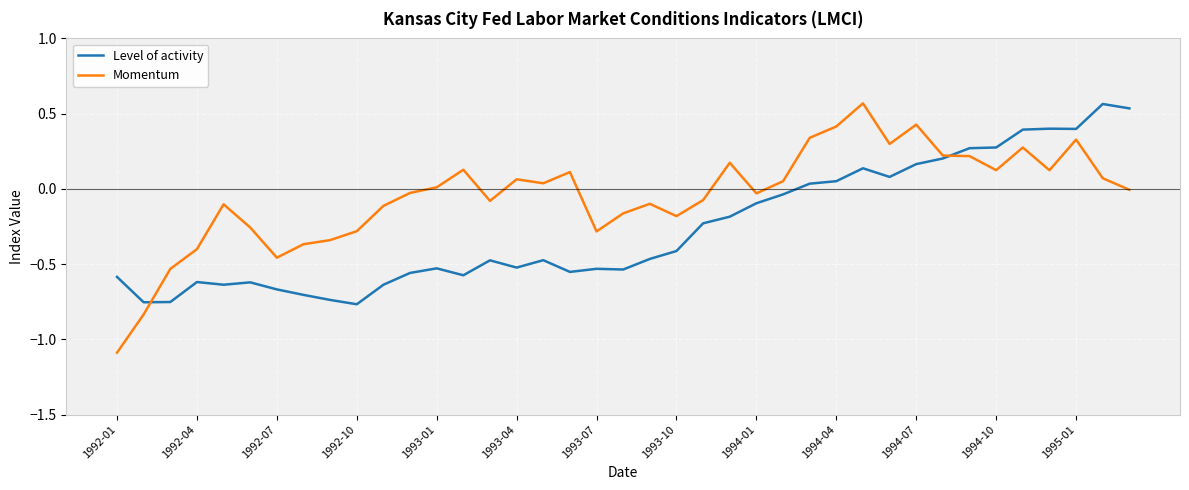

Which series has the largest total across all categories?

Momentum